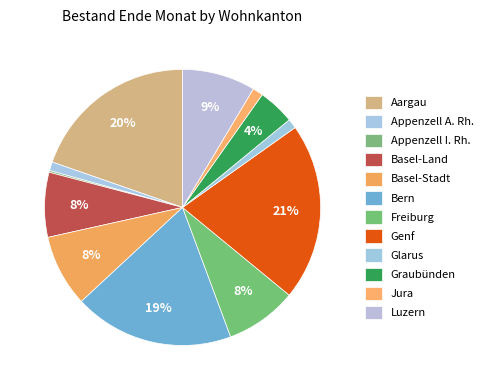

To the nearest percent, what is the difference between the largest and smallest slice percentages?

21%